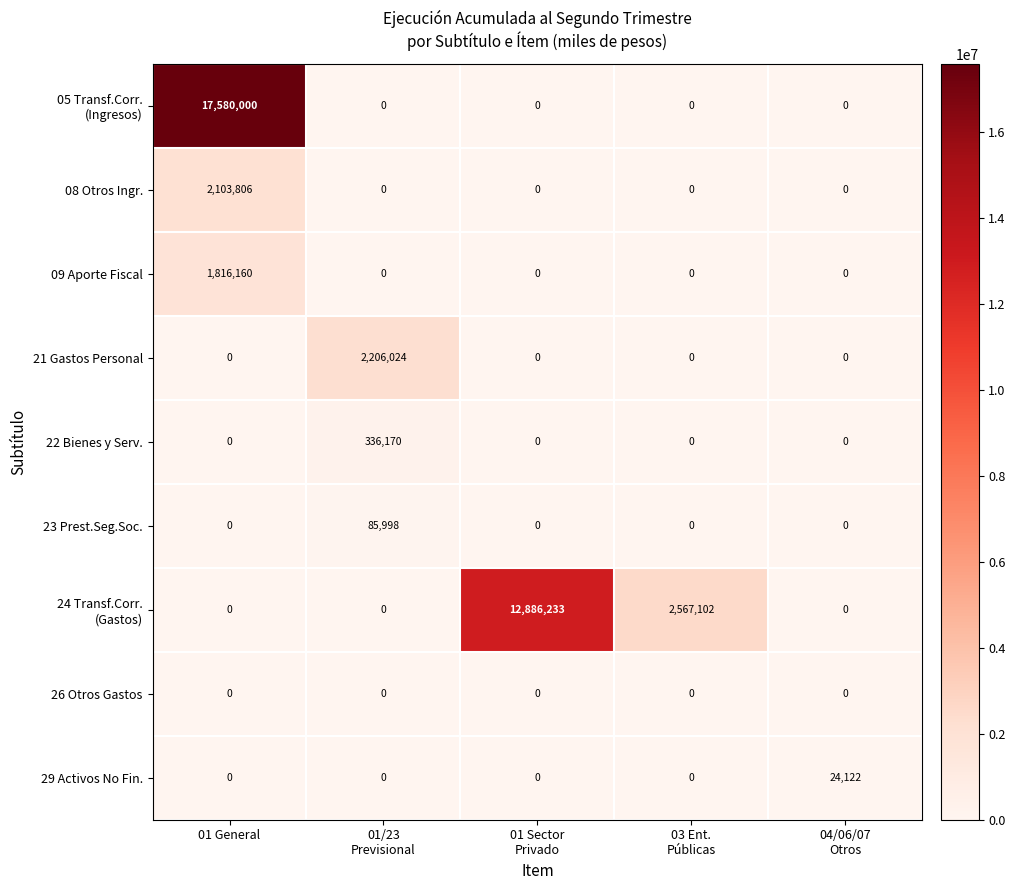

Is it true that 21 Gastos Personal equals 0 at 01 General?

True